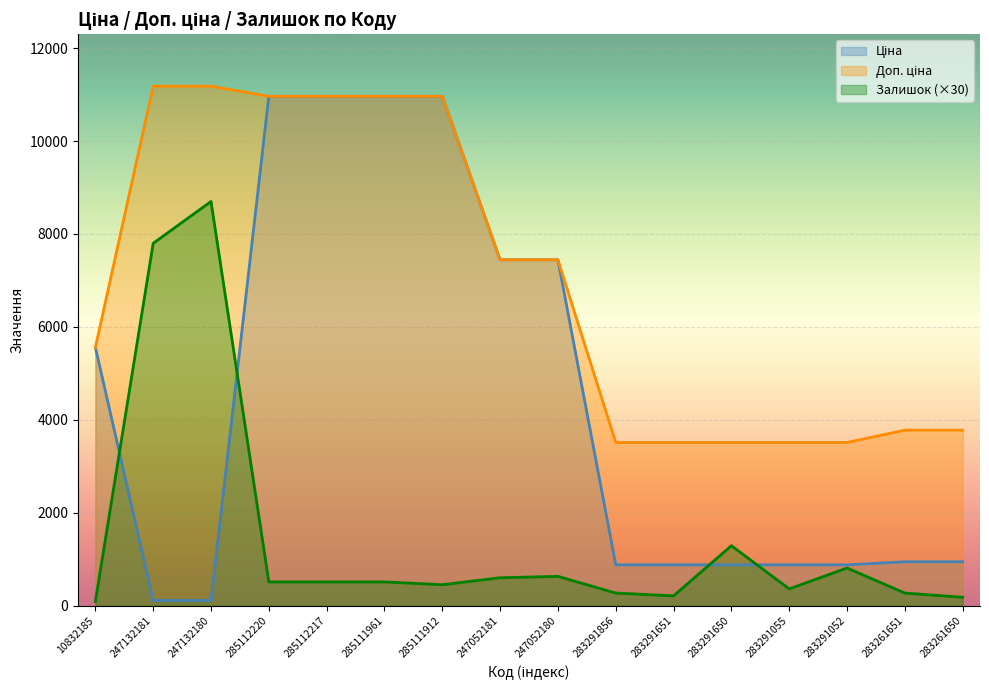

Which series changed the most between 285112217 and 283261651?

Ціна